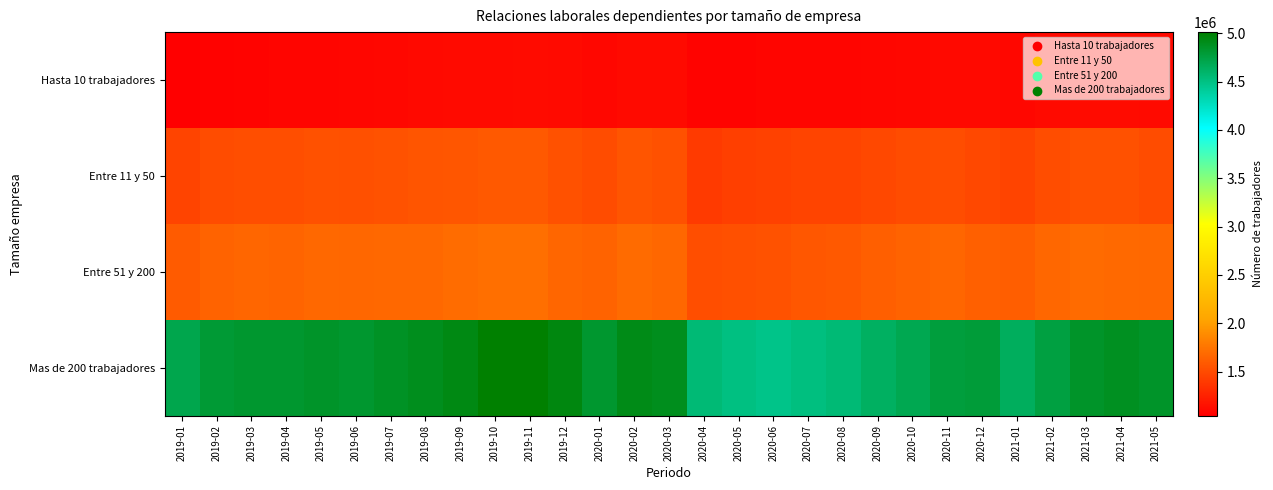

Reading left to right, transcribe all the data shown in this chart.

Hasta 10 trabajadores: 2019-01=1044148	2019-02=1061432	2019-03=1071268	2019-04=1076590	2019-05=1082507	2019-06=1089387	2019-07=1094610	2019-08=1102488	2019-09=1109096	2019-10=1113362	2019-11=1115499	2019-12=1108740	2020-01=1092486	2020-02=1107593	2020-03=1107709	2020-04=1069867	2020-05=1073162	2020-06=1078137	2020-07=1080520	2020-08=1079245	2020-09=1085744	2020-10=1094642	2020-11=1101226	2020-12=1100922	2021-01=1094927	2021-02=1112082	2021-03=1119786	2021-04=1120488	2021-05=1111783
Entre 11 y 50: 2019-01=1456649	2019-02=1506544	2019-03=1522528	2019-04=1518561	2019-05=1533598	2019-06=1531355	2019-07=1546930	2019-08=1556072	2019-09=1570809	2019-10=1581715	2019-11=1586284	2019-12=1533525	2020-01=1502374	2020-02=1560521	2020-03=1537685	2020-04=1397317	2020-05=1425462	2020-06=1444900	2020-07=1461149	2020-08=1458499	2020-09=1484482	2020-10=1506919	2020-11=1516109	2020-12=1484020	2021-01=1461433	2021-02=1513845	2021-03=1534788	2021-04=1532566	2021-05=1504415
Entre 51 y 200: 2019-01=1595274	2019-02=1642879	2019-03=1657567	2019-04=1655921	2019-05=1673309	2019-06=1665100	2019-07=1674789	2019-08=1678763	2019-09=1696150	2019-10=1713603	2019-11=1711119	2019-12=1659337	2020-01=1641199	2020-02=1688086	2020-03=1668213	2020-04=1519468	2020-05=1530221	2020-06=1545884	2020-07=1573138	2020-08=1585165	2020-09=1621146	2020-10=1646919	2020-11=1659912	2020-12=1625894	2021-01=1610525	2021-02=1667529	2021-03=1689295	2021-04=1687090	2021-05=1672720
Mas de 200 trabajadores: 2019-01=4705482	2019-02=4796561	2019-03=4818726	2019-04=4822416	2019-05=4844608	2019-06=4821097	2019-07=4859582	2019-08=4893829	2019-09=4926928	2019-10=5010345	2019-11=5011796	2019-12=4944712	2020-01=4821149	2020-02=4914059	2020-03=4891252	2020-04=4553918	2020-05=4502445	2020-06=4476864	2020-07=4508618	2020-08=4550251	2020-09=4626894	2020-10=4693596	2020-11=4771421	2020-12=4786555	2021-01=4641125	2021-02=4752183	2021-03=4841570	2021-04=4880008	2021-05=4845250